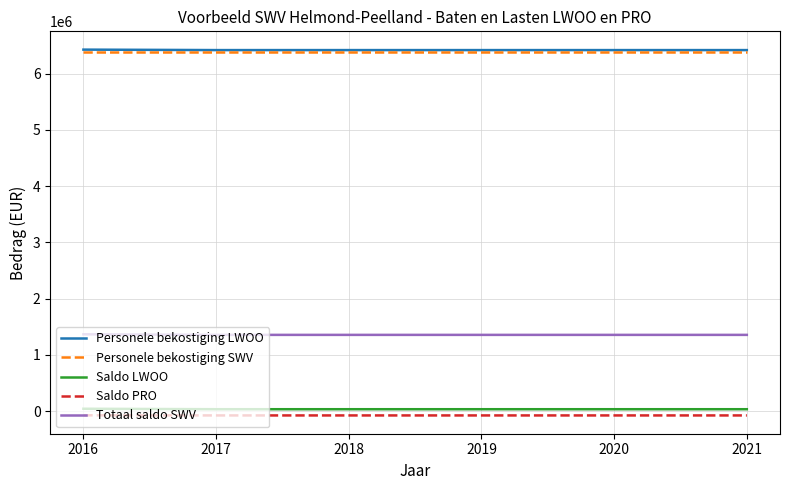

What is the average value of the Saldo LWOO series?

34306.9